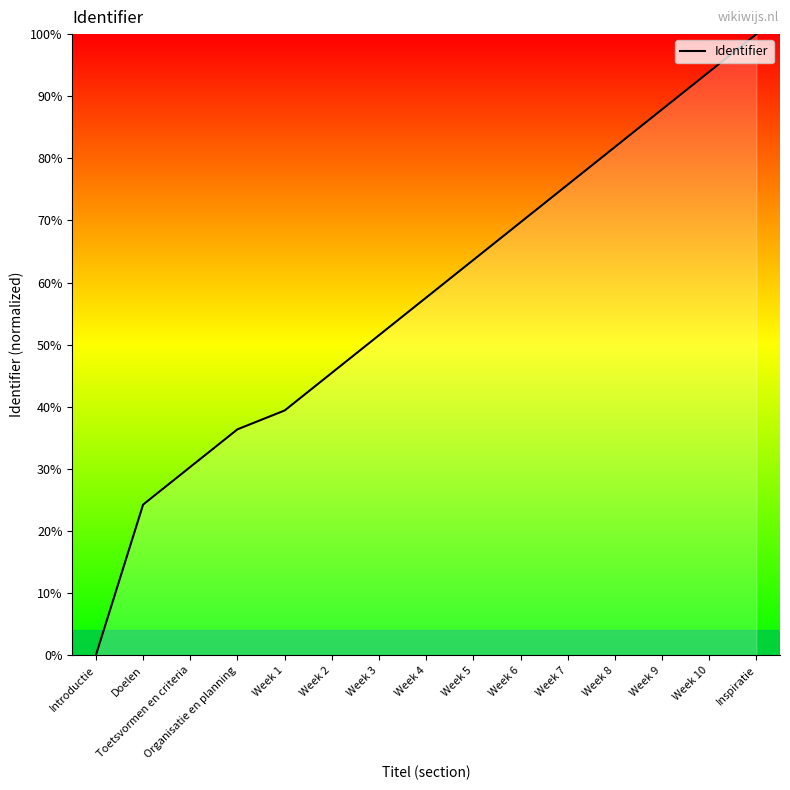

How many categories are shown in the chart?

15